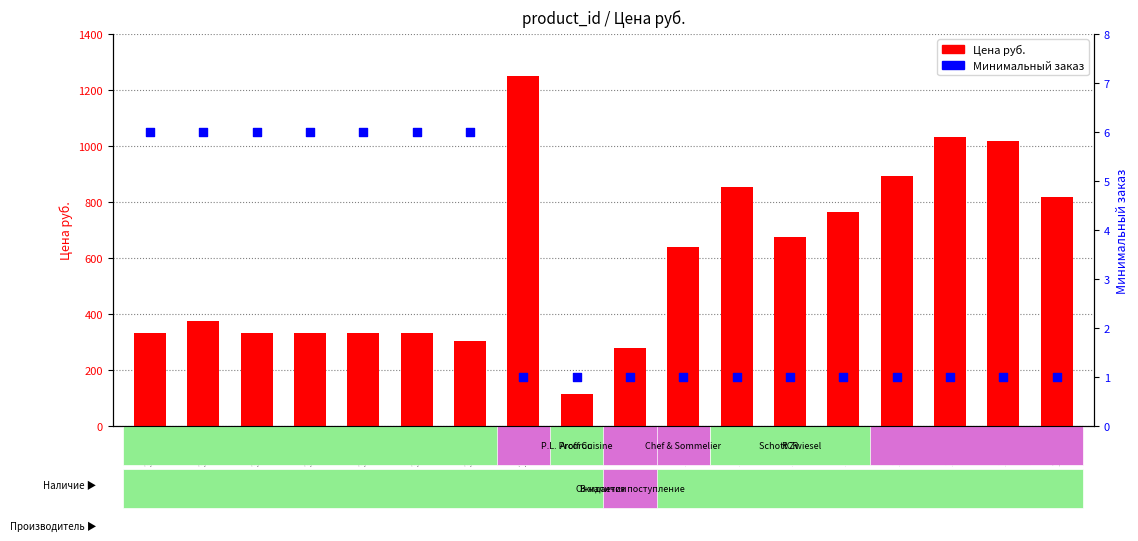

Which series contains the highest Y value?

Цена руб.